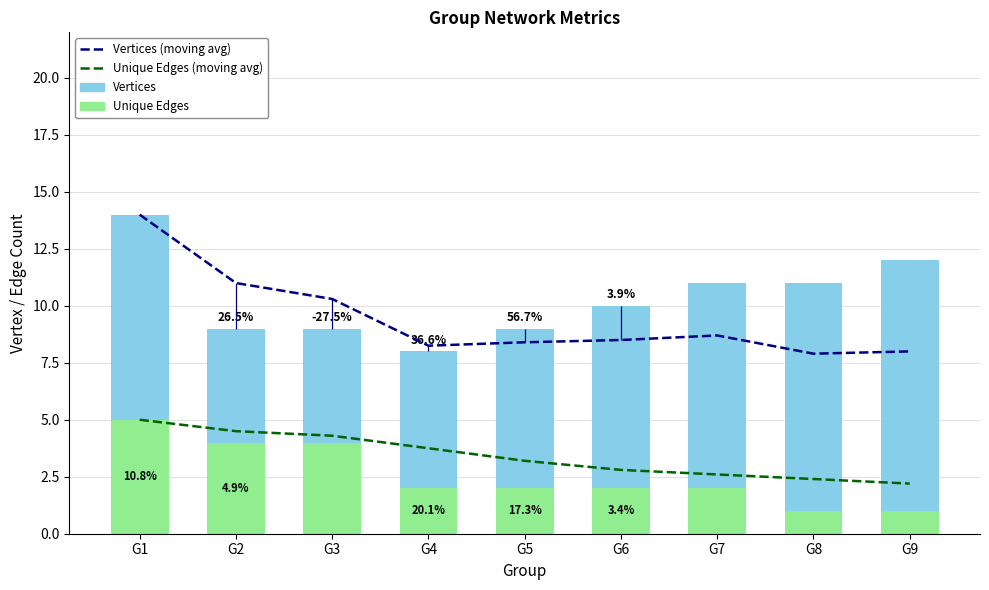

What is the minimum value shown in the chart?

1.0